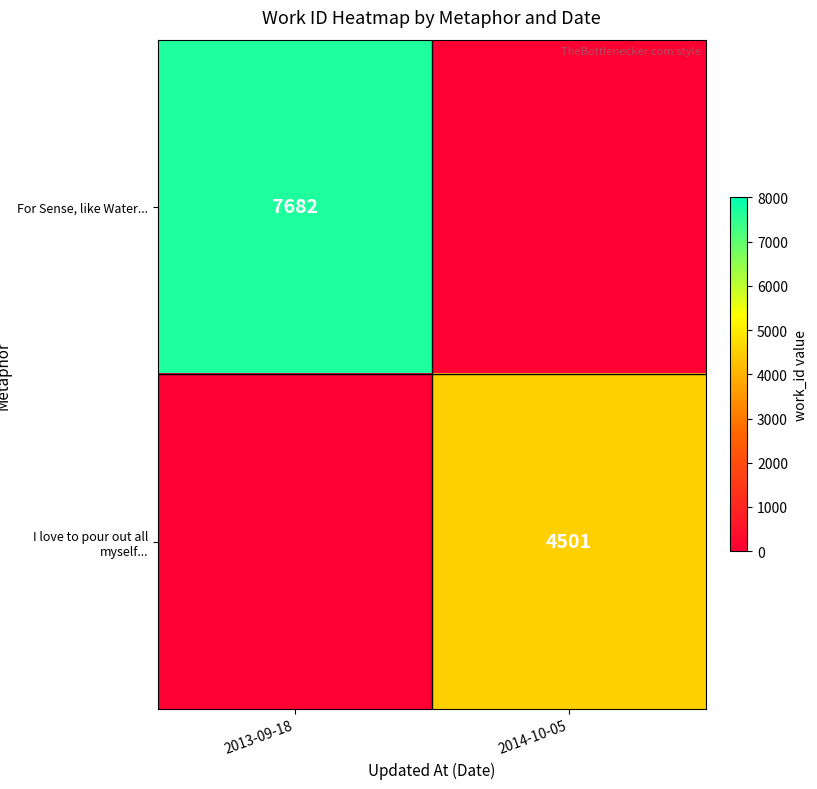

The value of For Sense, like Water... at 2013-09-18 is 7682. True or false?

True